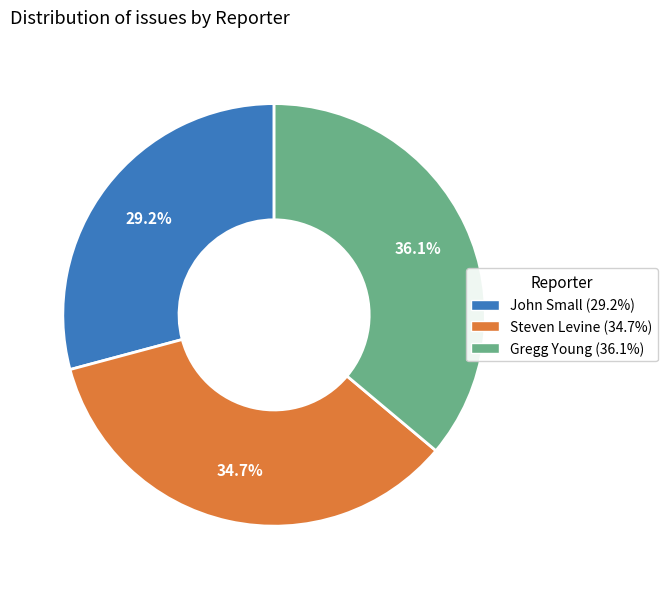

Which slice is the smallest?

John Small